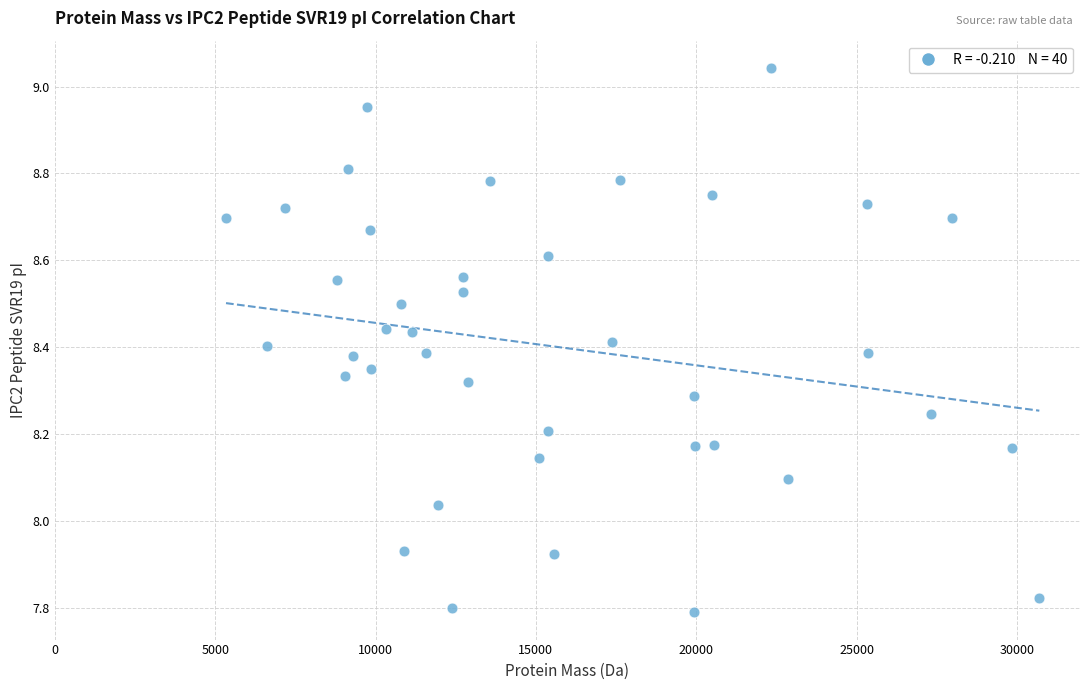

What is the range of Y values (max minus min)?

1.3